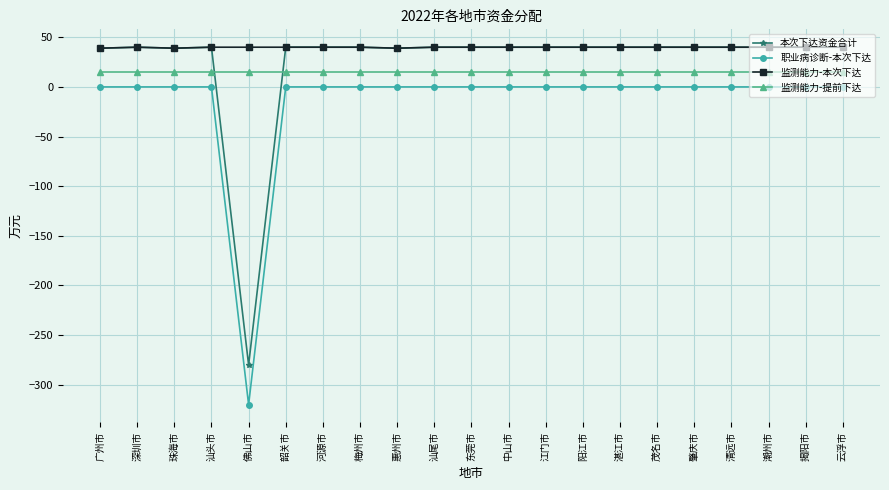

What is the minimum value shown in the chart?

-320